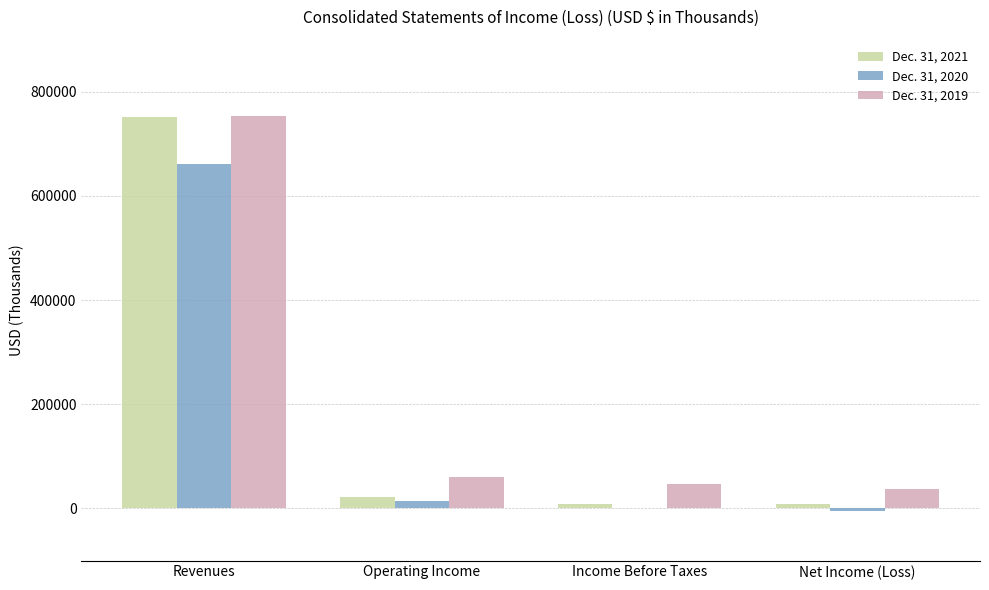

At which category does the chart reach its peak across all series?

Revenues